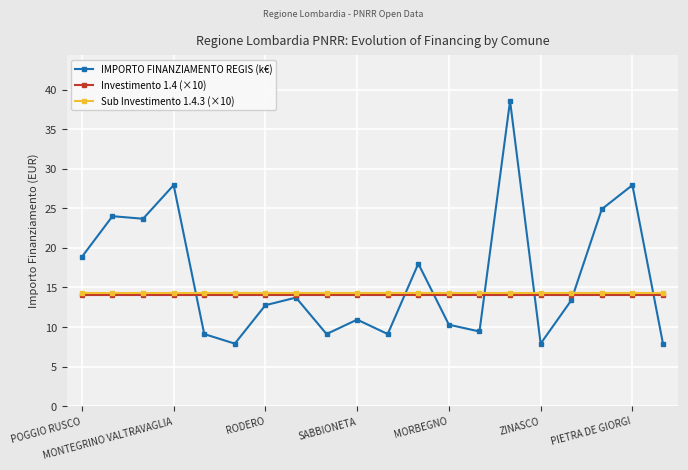

True or false: Sub Investimento 1.4.3 (×10) and IMPORTO FINANZIAMENTO REGIS (k€) intersect in this chart.

True